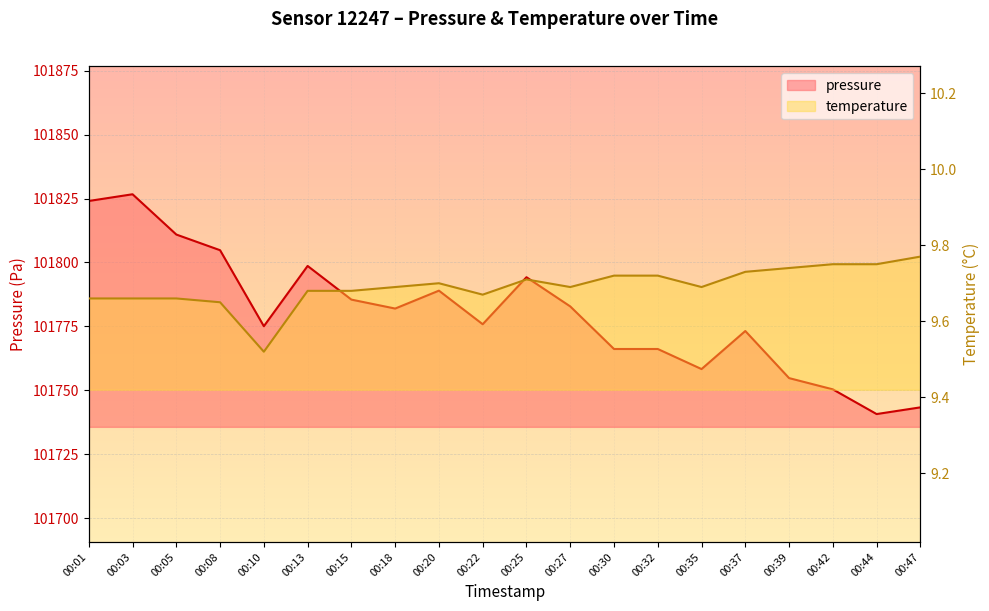

How many lines are shown in the chart?

2